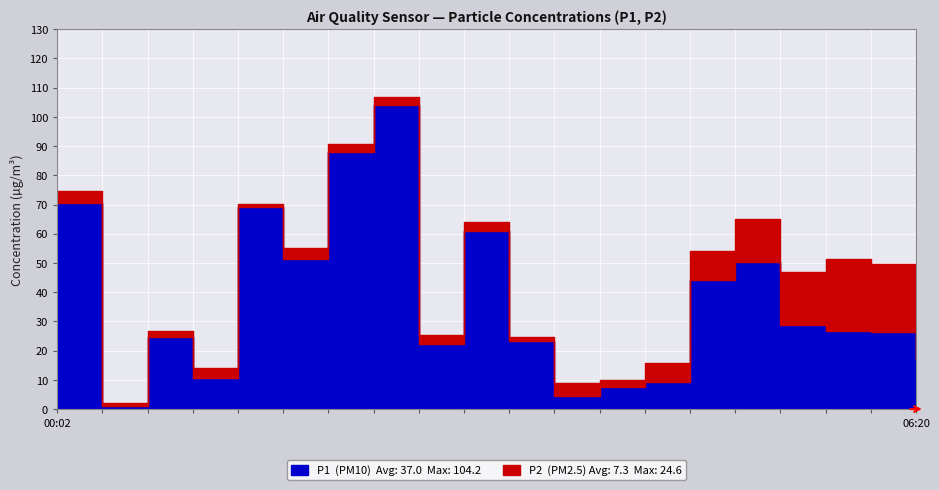

At which label is P1 closest to 52?

01:37